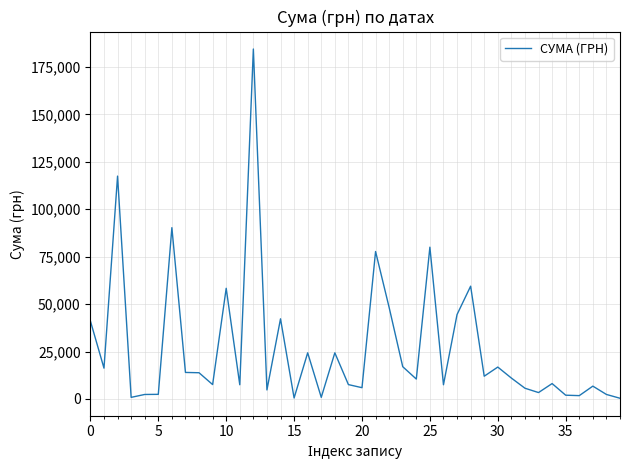

What is the difference between the maximum and minimum values?

184047.4